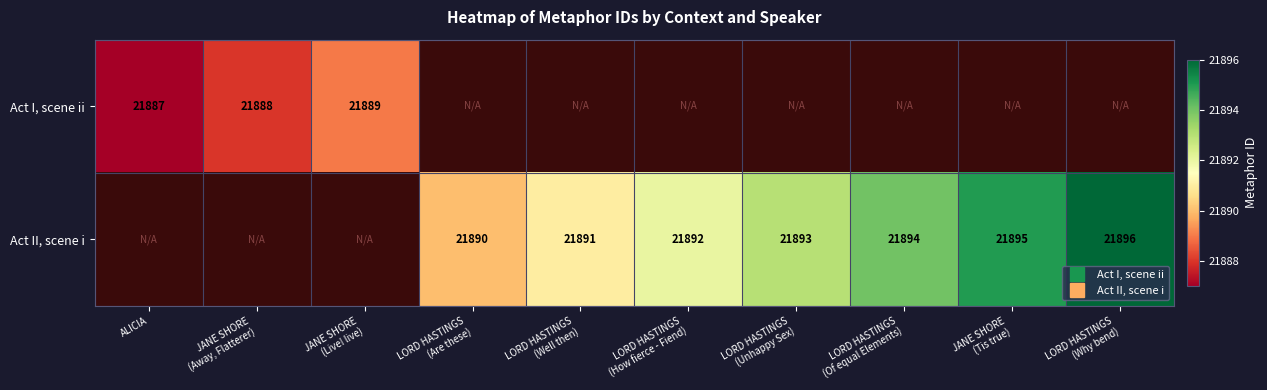

Which label corresponds to the smallest value in the chart?

ALICIA